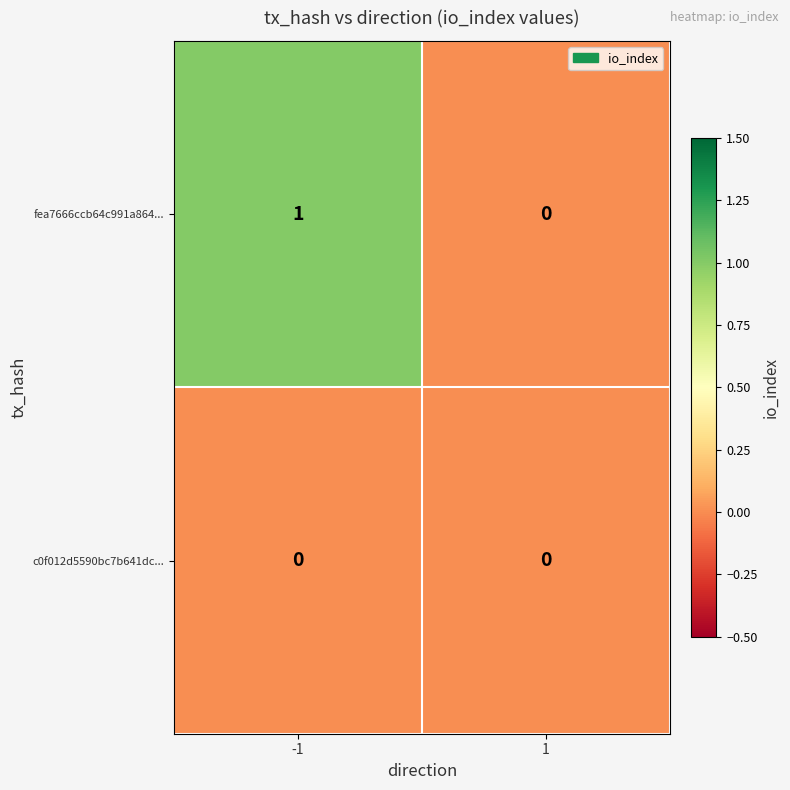

List the series in order of their peak value, highest first.

fea7666ccb64c991a864..., c0f012d5590bc7b641dc...